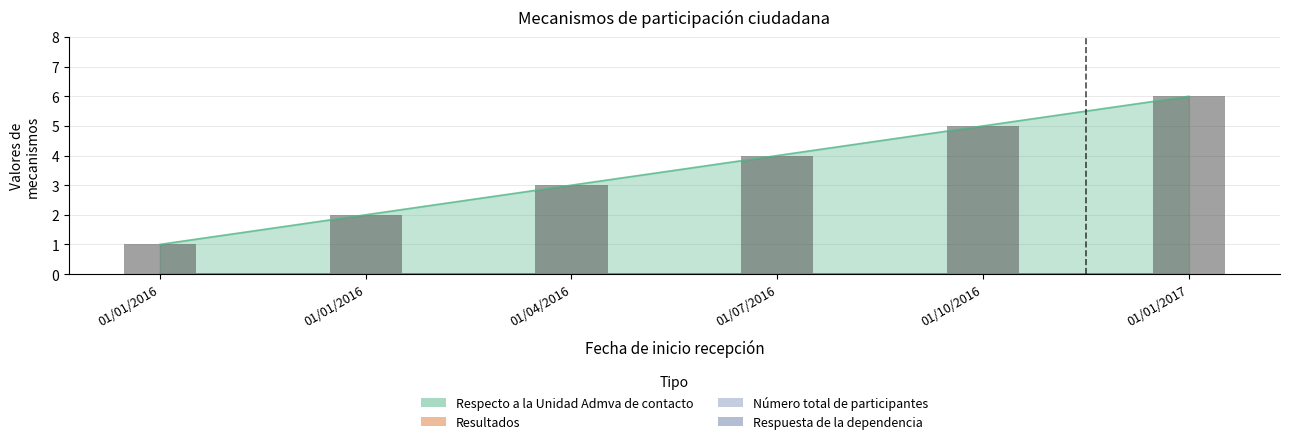

Reading left to right, transcribe all the data shown in this chart.

Respecto a la Unidad Admva de contacto: 1	2	3	4	5	6
Resultados: 0	0	0	0	0	0
Número total de participantes: 0	0	0	0	0	0
Respuesta de la dependencia: 0	0	0	0	0	0